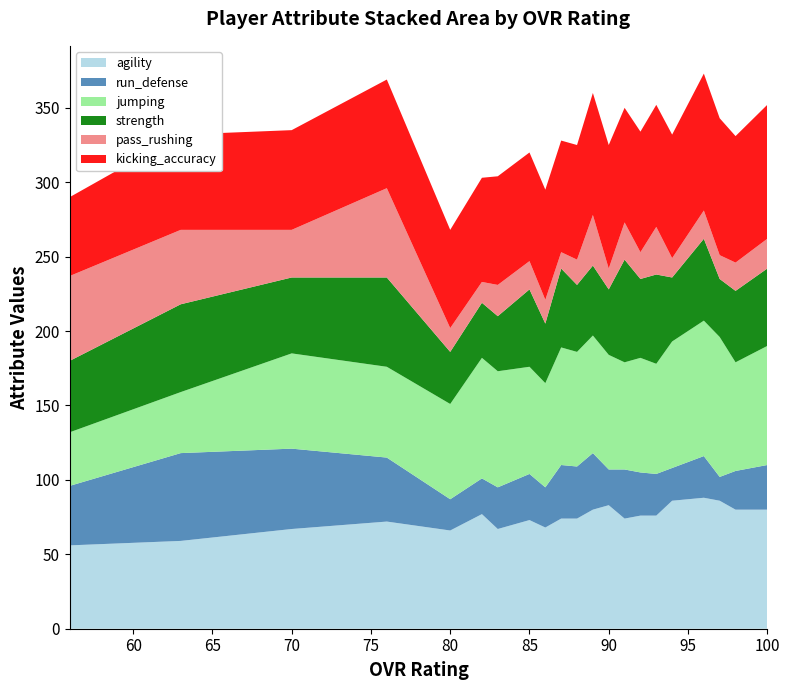

Reading left to right, extract all data points from this chart.

agility: 56=56	63=59	70=67	76=72	80=66	82=77	83=67	85=73	86=68	87=74	88=74	89=80	90=83	91=74	92=76	93=76	94=86	96=88	97=86	98=80	100=80
run_defense: 56=40	63=59	70=54	76=43	80=21	82=24	83=28	85=31	86=27	87=36	88=35	89=38	90=24	91=33	92=29	93=28	94=22	96=28	97=16	98=26	100=30
jumping: 56=36	63=41	70=64	76=61	80=64	82=81	83=78	85=72	86=70	87=79	88=77	89=79	90=77	91=72	92=77	93=74	94=85	96=91	97=94	98=73	100=80
strength: 56=48	63=59	70=51	76=60	80=35	82=37	83=37	85=52	86=40	87=53	88=45	89=47	90=44	91=69	92=53	93=60	94=43	96=55	97=39	98=48	100=52
pass_rushing: 56=57	63=50	70=32	76=60	80=16	82=14	83=21	85=19	86=16	87=11	88=17	89=34	90=14	91=25	92=18	93=32	94=13	96=19	97=16	98=19	100=20
kicking_accuracy: 56=53	63=64	70=67	76=73	80=66	82=70	83=73	85=73	86=74	87=75	88=77	89=82	90=83	91=77	92=81	93=82	94=83	96=92	97=92	98=85	100=90